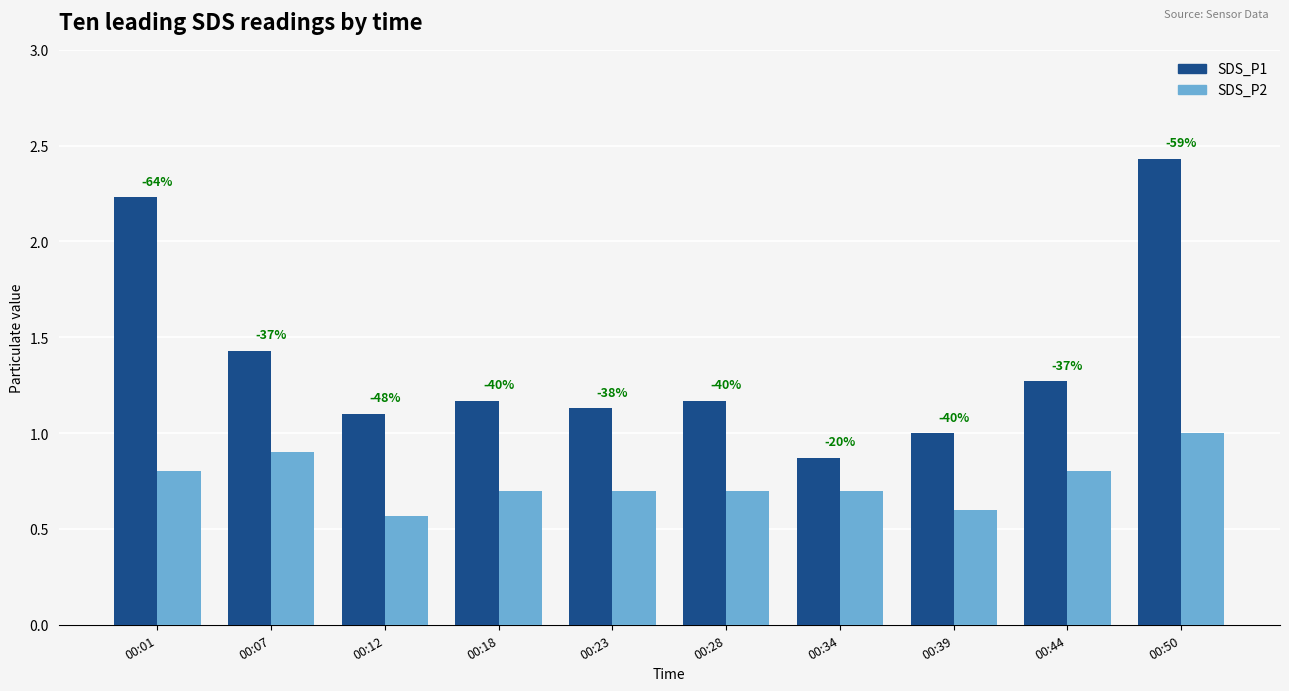

The value of SDS_P1 at 00:18 is 1.2. True or false?

True